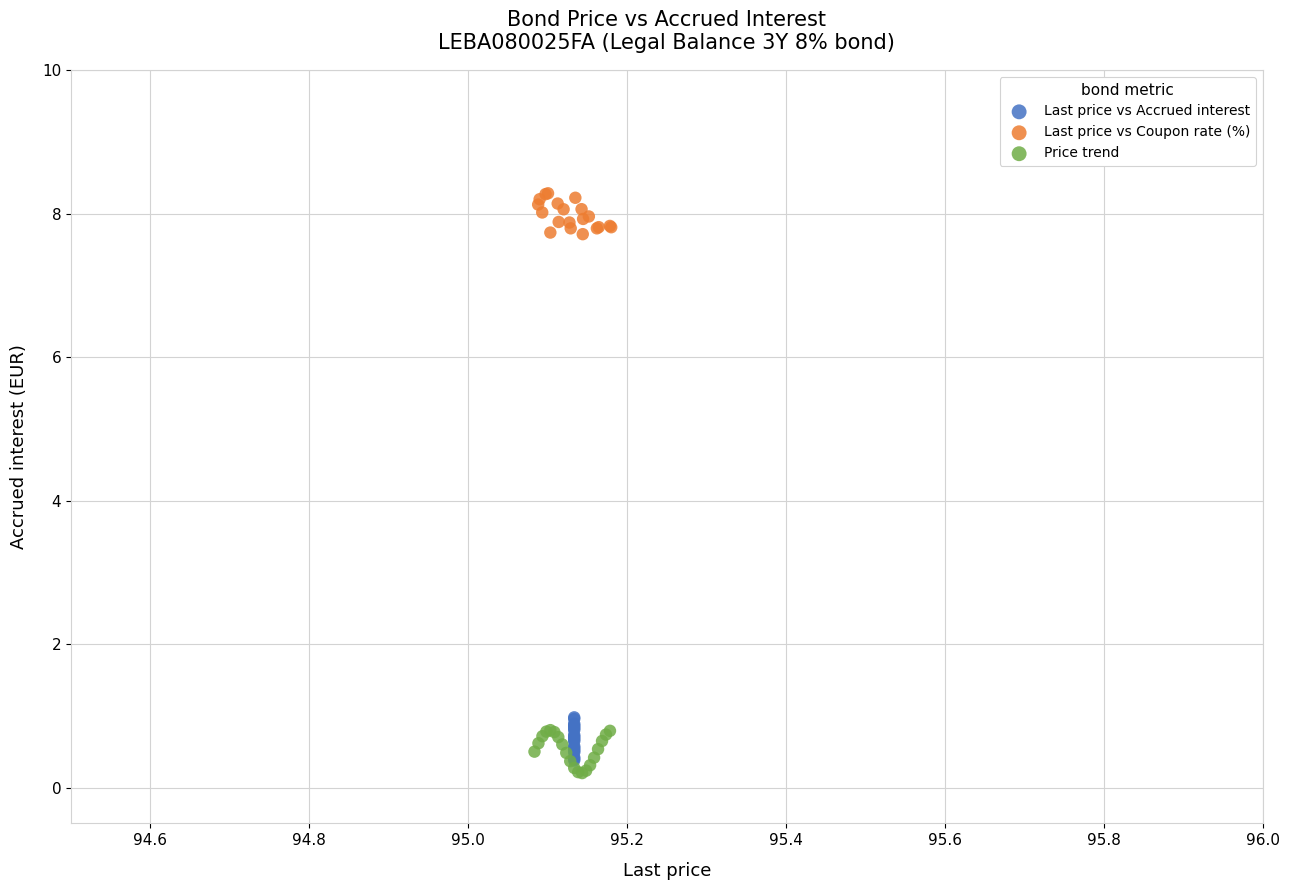

Which series contains the highest Y value?

Last price vs Coupon rate (%)